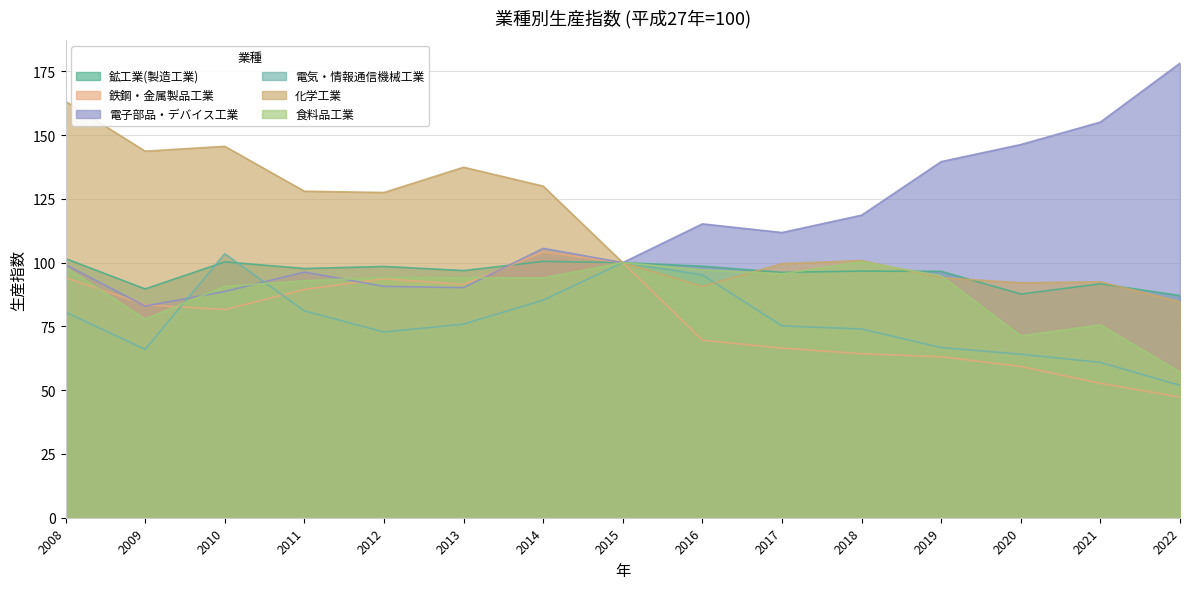

Reading left to right, transcribe all the data shown in this chart.

鉱工業(製造工業): 2008=101.6	2009=89.7	2010=100.3	2011=97.7	2012=98.5	2013=96.9	2014=100.5	2015=100.0	2016=98.6	2017=96.2	2018=96.7	2019=96.6	2020=87.7	2021=91.7	2022=87.1
鉄鋼・金属製品工業: 2008=94.1	2009=83.5	2010=81.6	2011=89.5	2012=93.7	2013=91.5	2014=104.1	2015=100.0	2016=69.6	2017=66.5	2018=64.3	2019=63.1	2020=59.3	2021=52.7	2022=47.3
電子部品・デバイス工業: 2008=99.2	2009=83.0	2010=88.7	2011=96.3	2012=90.7	2013=90.2	2014=105.6	2015=100.0	2016=115.2	2017=111.8	2018=118.6	2019=139.6	2020=146.3	2021=155.1	2022=178.2
電気・情報通信機械工業: 2008=80.6	2009=66.0	2010=103.5	2011=81.1	2012=72.8	2013=75.9	2014=85.3	2015=100.0	2016=95.2	2017=75.2	2018=74.0	2019=66.7	2020=64.1	2021=60.9	2022=51.9
化学工業: 2008=163.2	2009=143.7	2010=145.6	2011=128.0	2012=127.5	2013=137.4	2014=130.0	2015=100.0	2016=90.7	2017=99.6	2018=100.8	2019=94.1	2020=92.1	2021=92.5	2022=84.7
食料品工業: 2008=98.2	2009=77.9	2010=90.7	2011=92.9	2012=94.2	2013=94.1	2014=94.0	2015=100.0	2016=97.2	2017=95.6	2018=100.4	2019=94.8	2020=71.3	2021=75.6	2022=57.1